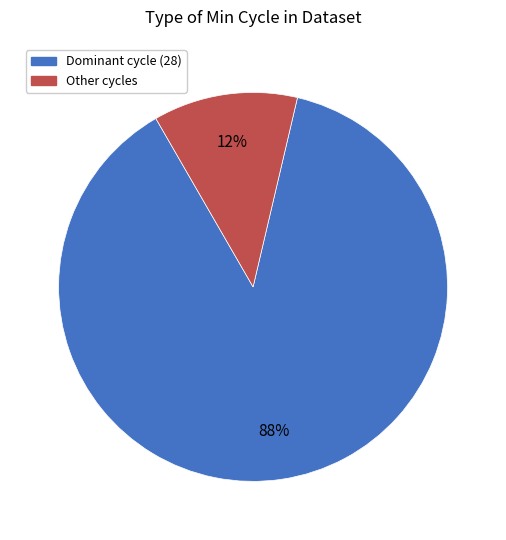

What percentage is the Dominant cycle (28) slice, to the nearest percent?

88%